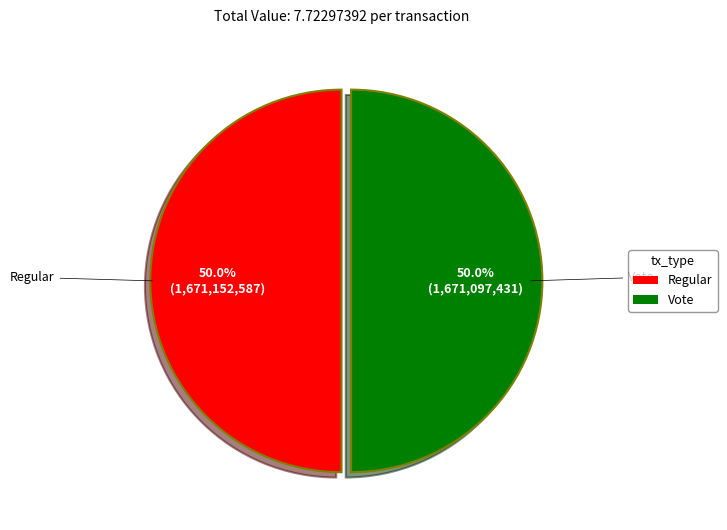

Approximately how many times larger is the value at Regular compared to Vote?

1.0